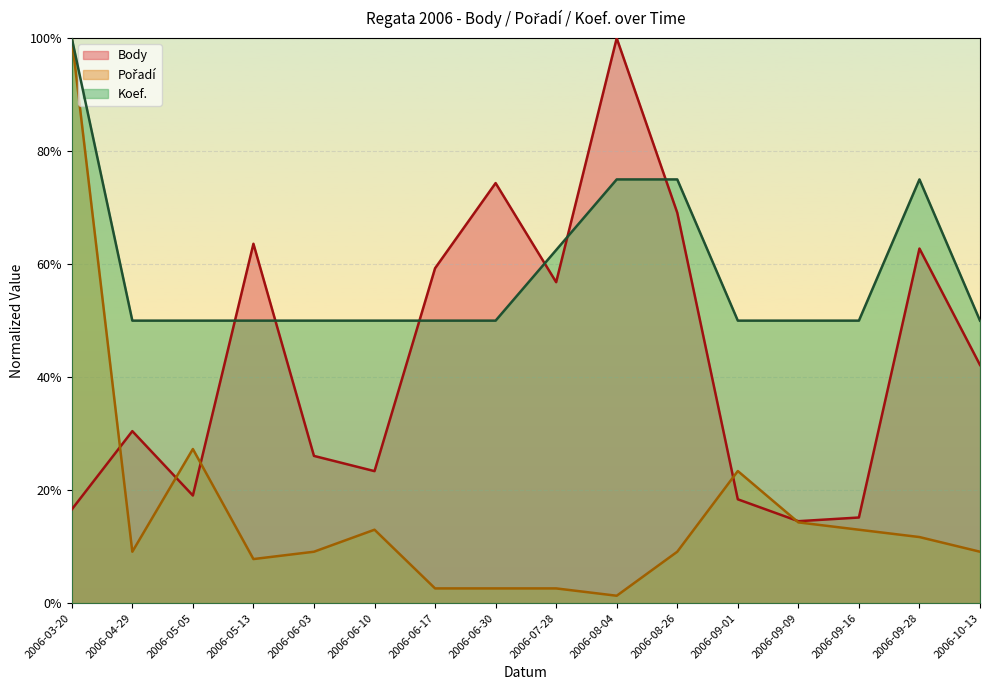

How many data points does each series have?

16